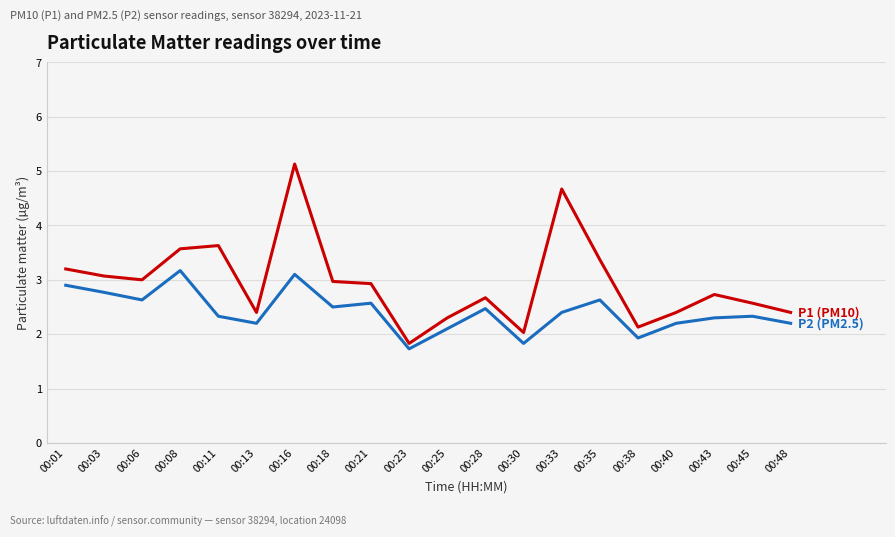

What is the smallest value displayed?

1.7